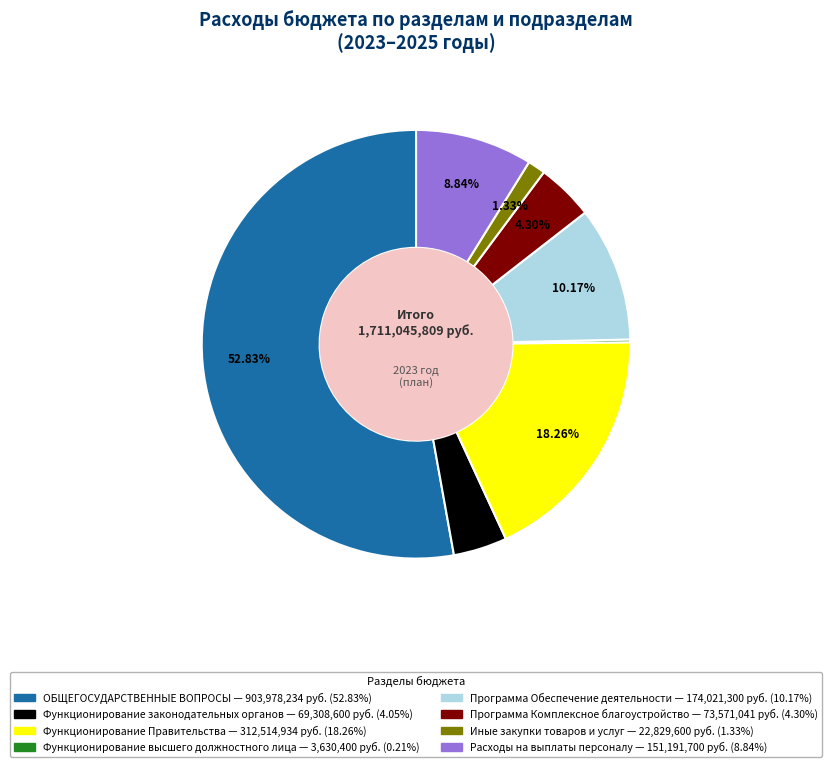

To the nearest percent, what is the difference between the largest and smallest slice percentages?

53%